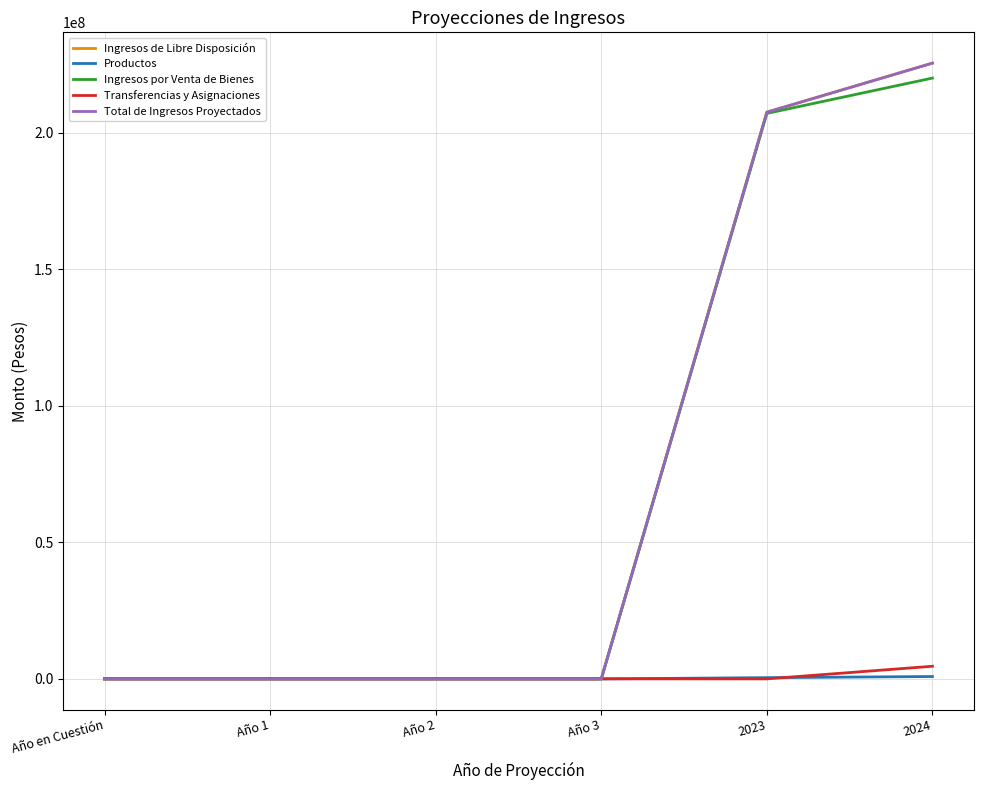

Which label corresponds to the smallest value in the chart?

Año en Cuestión